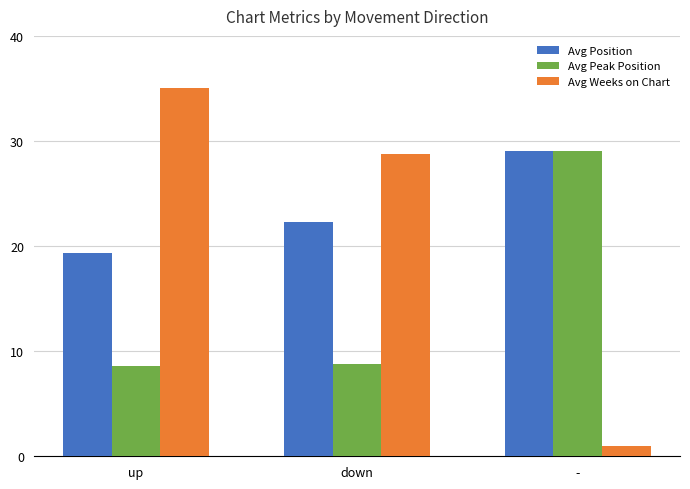

How many data points in Avg Position are above 22?

2